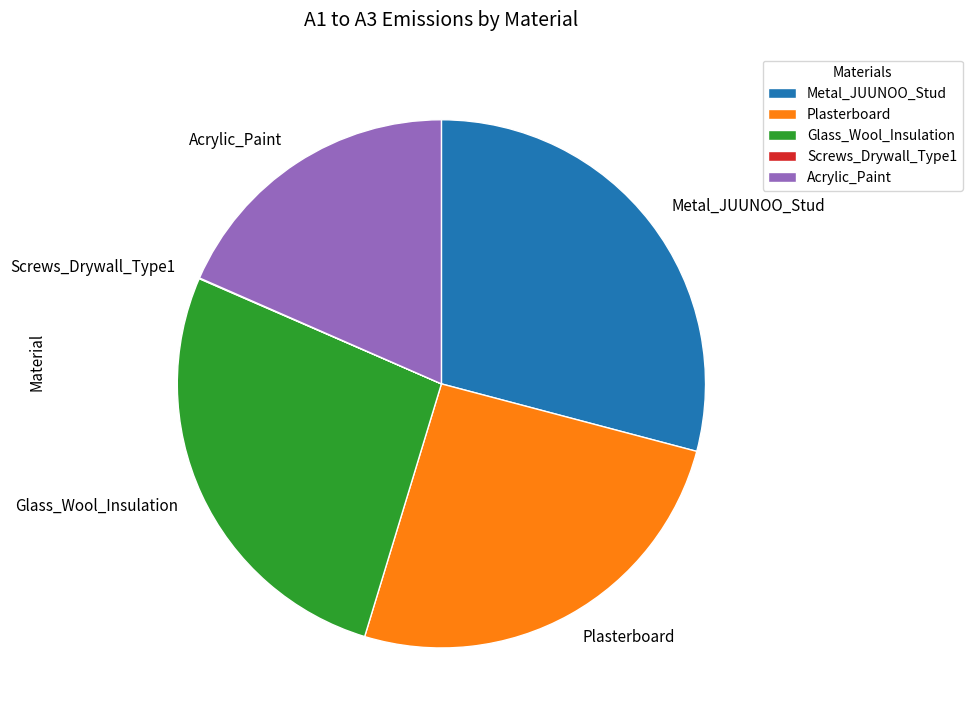

Is there any slice that represents more than half of the pie?

No